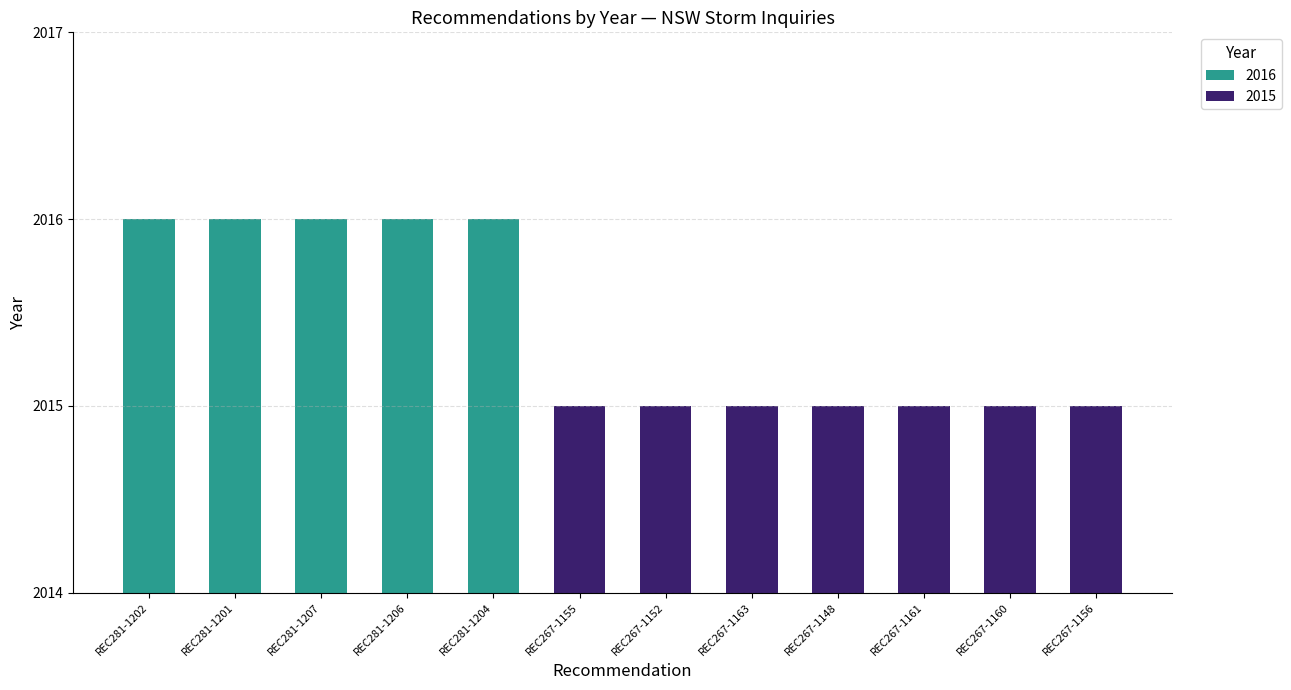

Rank the categories by value from lowest to highest.

REC267-1155, REC267-1152, REC267-1163, REC267-1148, REC267-1161, REC267-1160, REC267-1156, REC281-1202, REC281-1201, REC281-1207, REC281-1206, REC281-1204